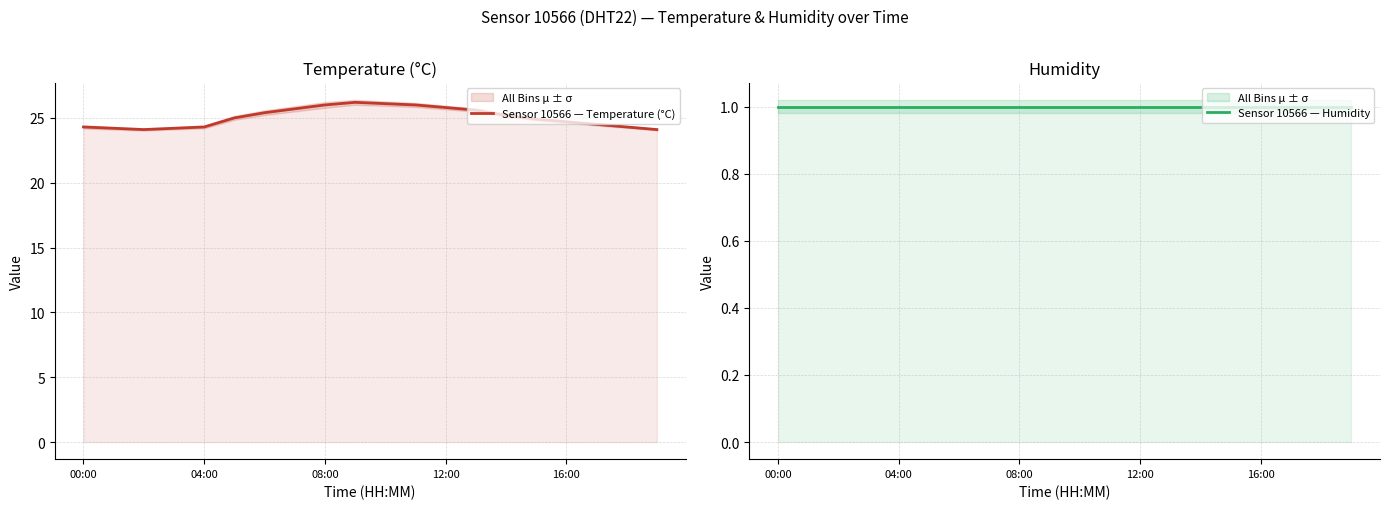

Does the chart have visible grid lines?

Yes